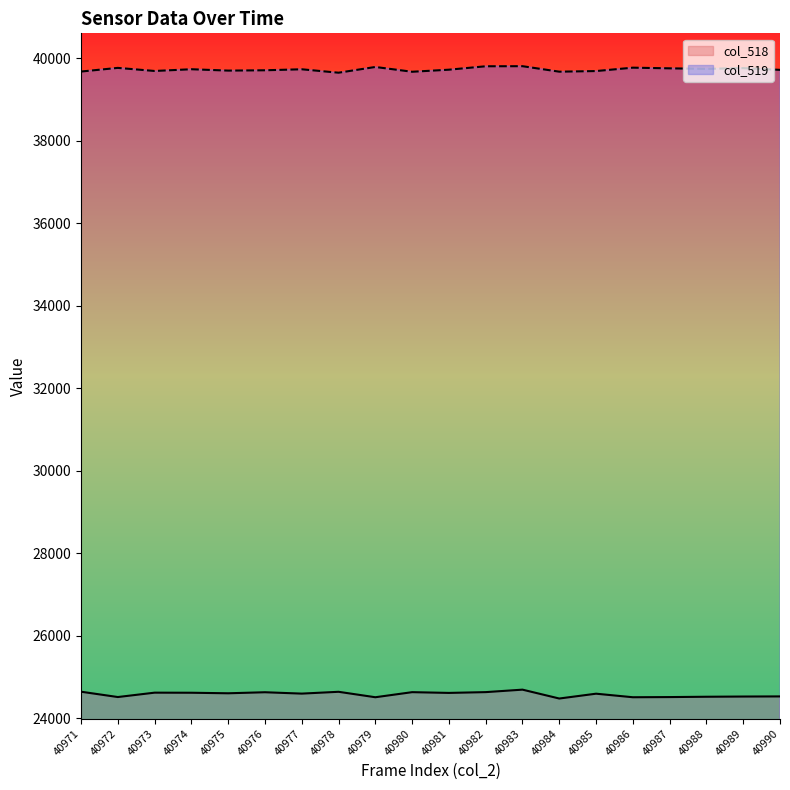

How many lines are shown in the chart?

2